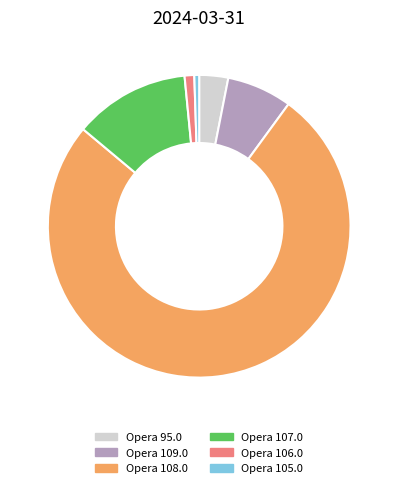

The Opera 108.0 slice represents 76% of the pie. True or false?

True